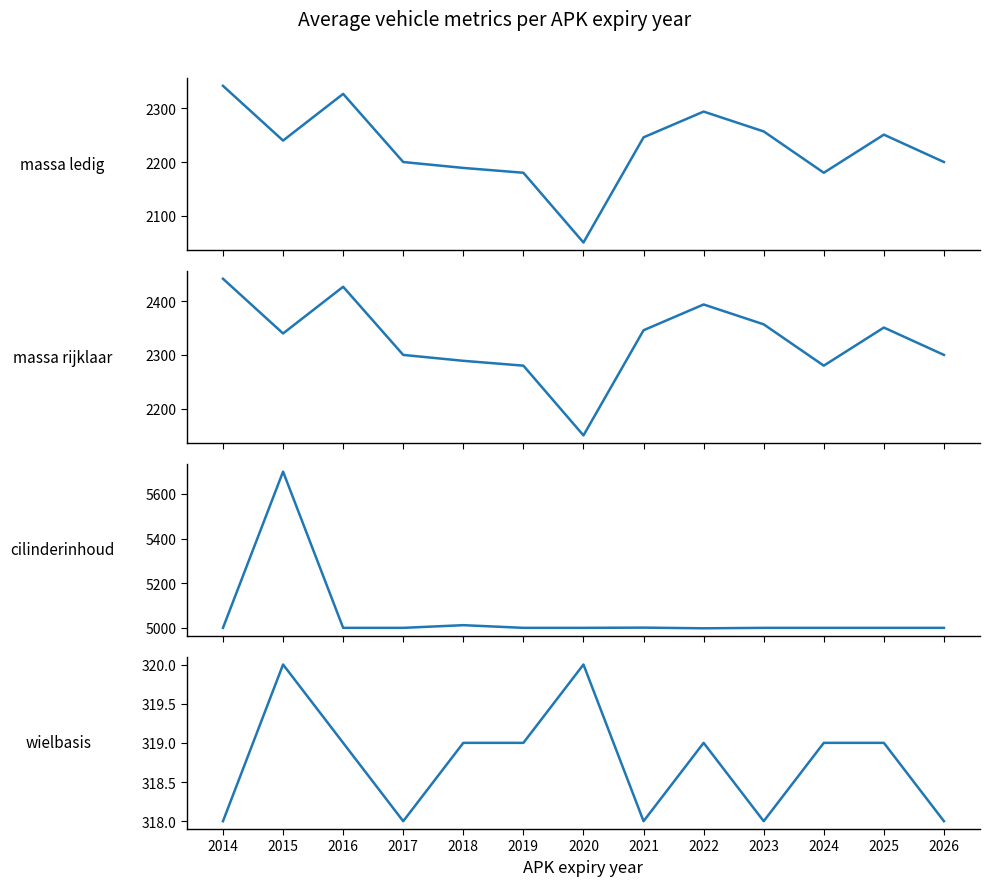

True or false: massa_ledig_voertuig and cilinderinhoud cross at least once.

False